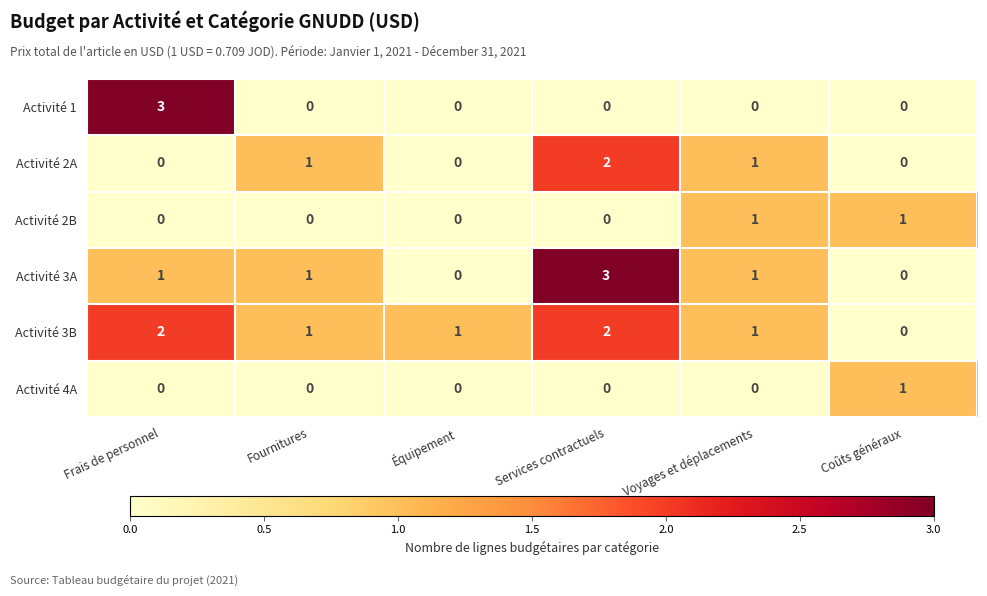

List the series in order of their overall mean, lowest first.

Activité 4A, Activité 2B, Activité 1, Activité 2A, Activité 3A, Activité 3B